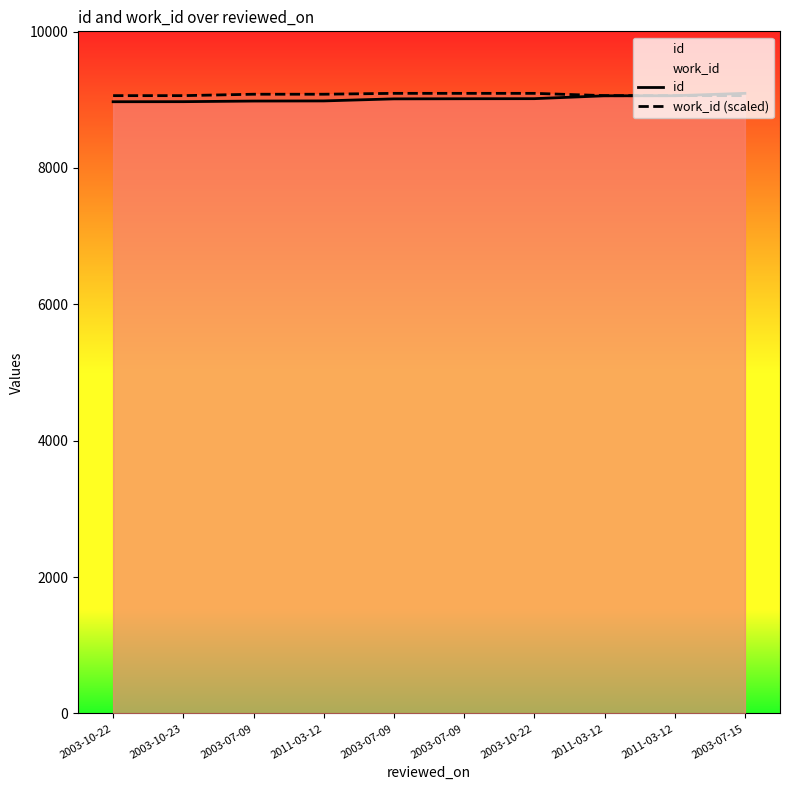

Reading left to right, extract all data points from this chart.

id: 2003-10-22=8971.0	2003-10-23=8972.0	2003-07-09=8981.0	2011-03-12=8983.0	2003-07-09=9013.0	2003-07-09=9015.0	2003-10-22=9016.0	2011-03-12=9058.0	2011-03-12=9059.0	2003-07-15=9094.0
work_id (scaled): 2003-10-22=9060.4	2003-10-23=9060.4	2003-07-09=9081.1	2011-03-12=9081.1	2003-07-09=9094.0	2003-07-09=9094.0	2003-10-22=9094.0	2011-03-12=9060.4	2011-03-12=9060.4	2003-07-15=9060.4